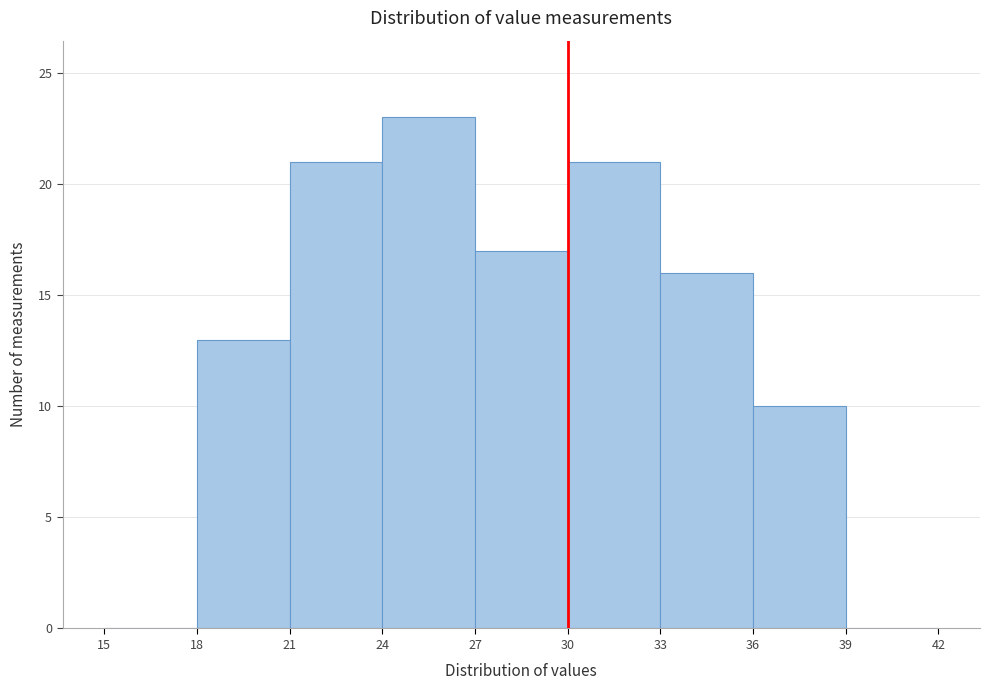

Over which range of the x-axis is the bar tallest?

24 to 27